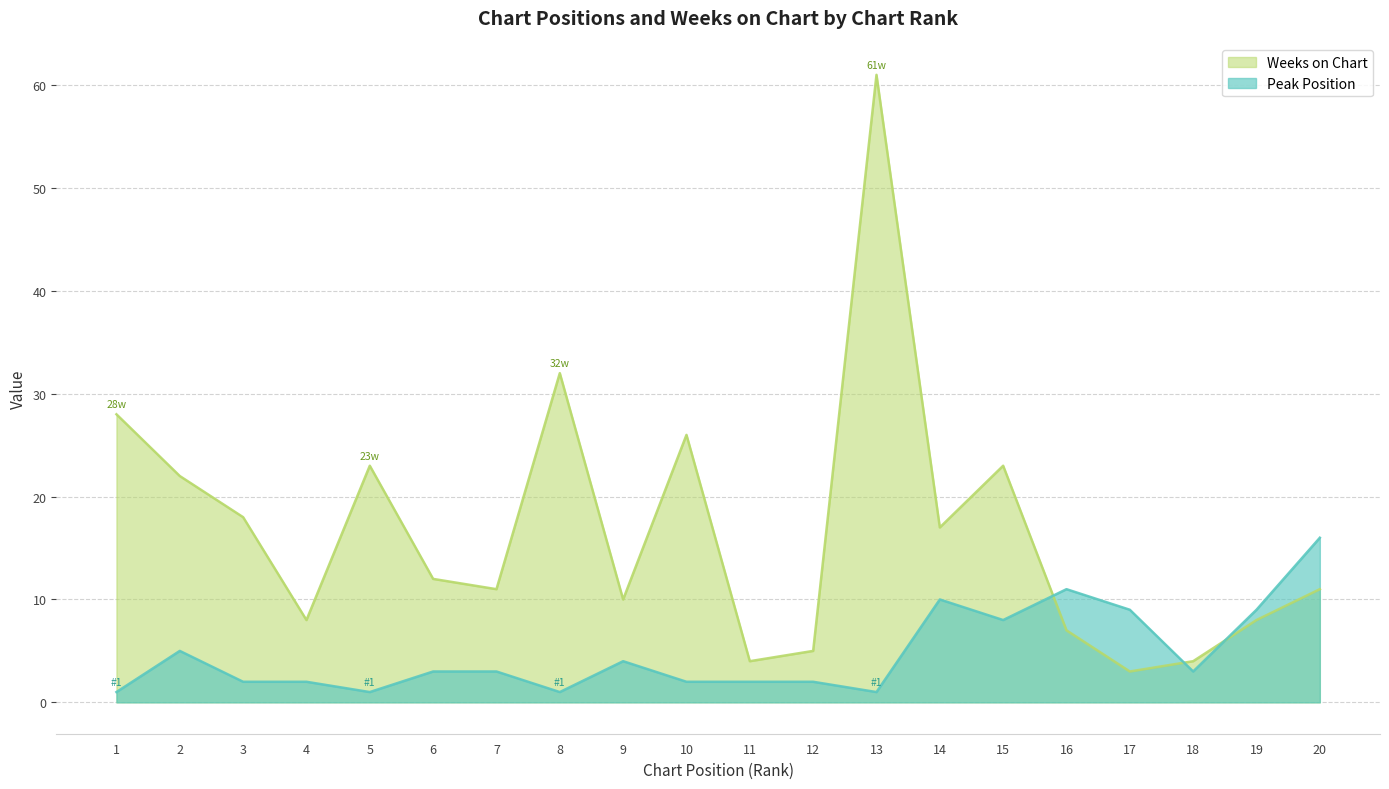

How many data points in Peak Position are above 3?

8